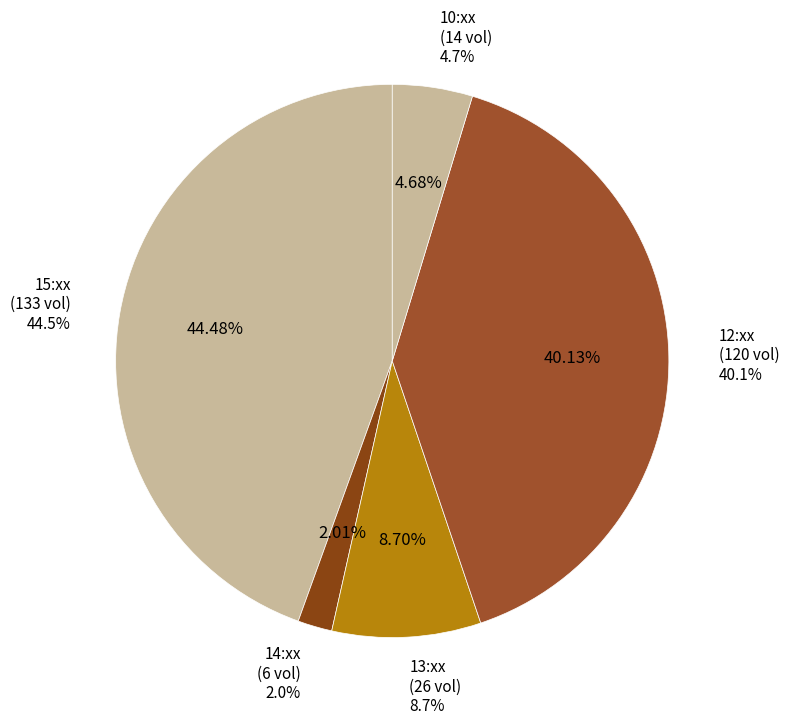

Does any single category account for the majority?

No